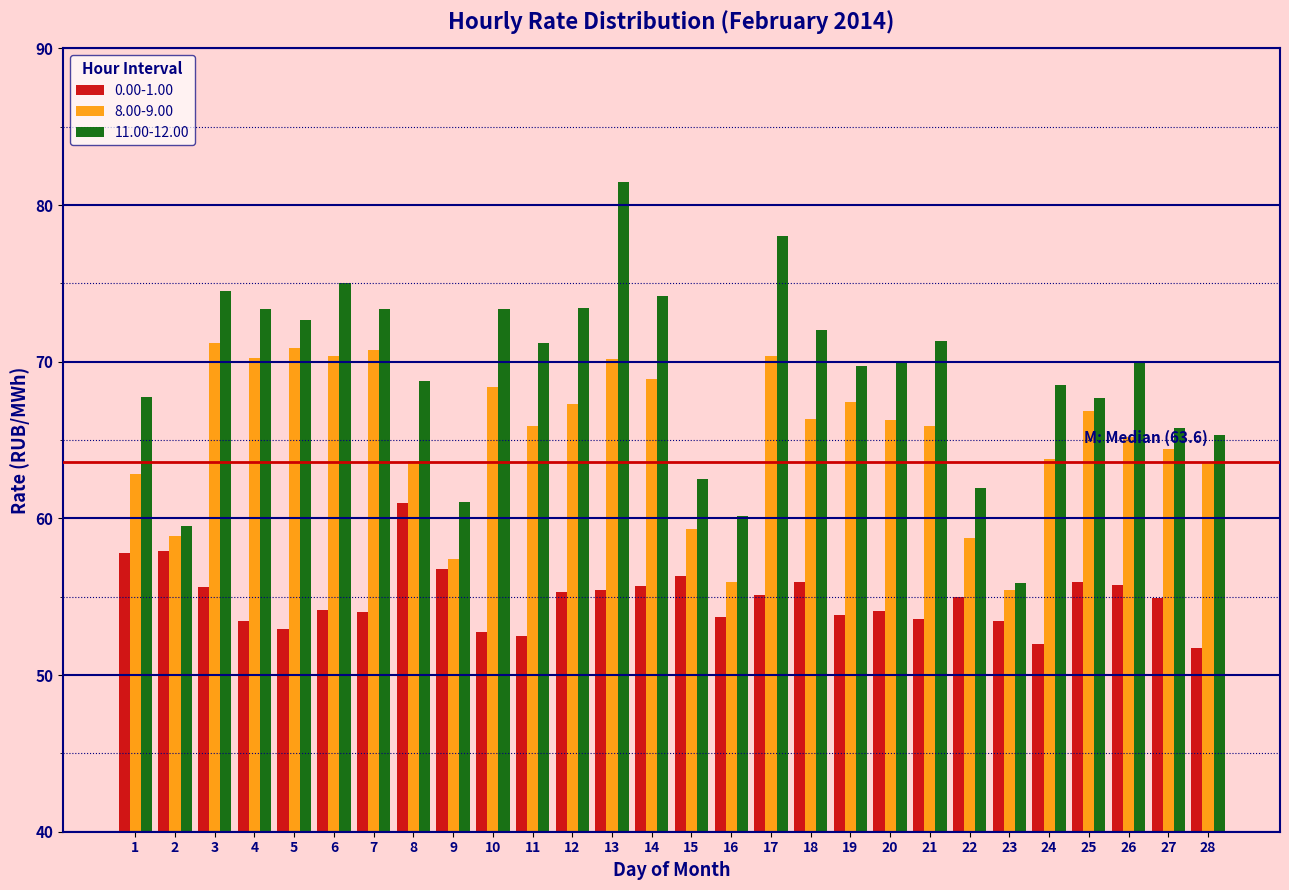

True or false: 8.00-9.00 has a value of 65.2 at 26.

True